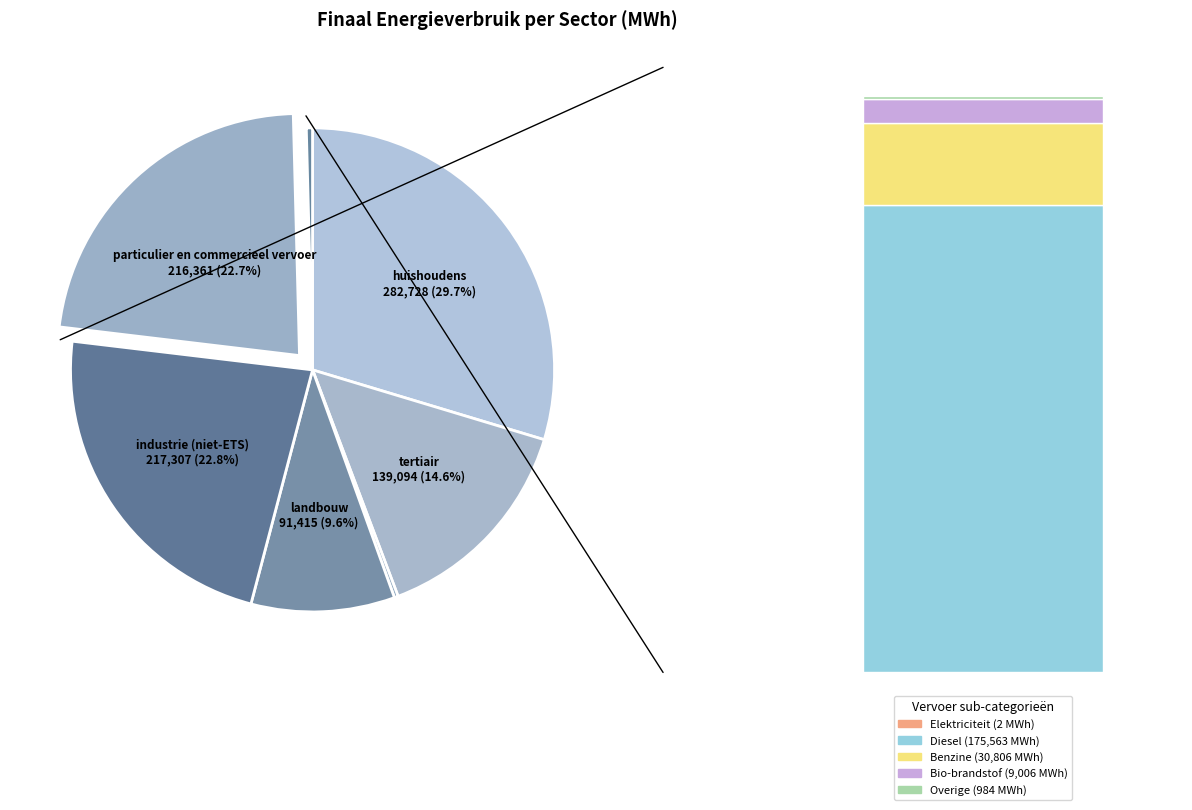

To the nearest percent, what is the combined percentage of huishoudens and industrie (niet-ETS)?

52%